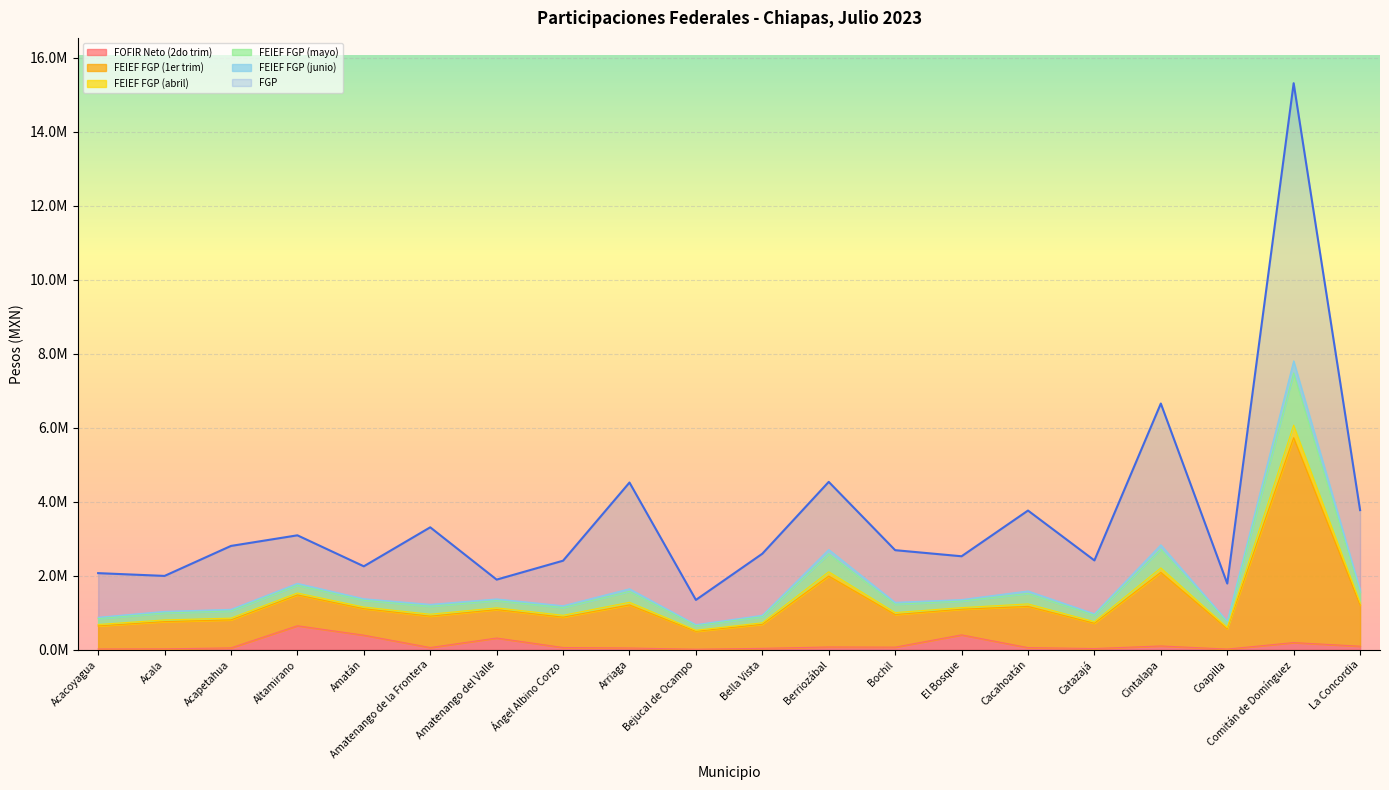

Which has a higher value, Amatán or Comitán de Domínguez?

Amatán